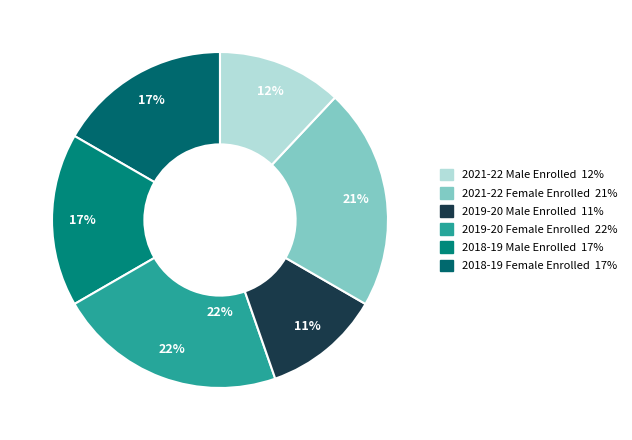

Is the sum of 2018-19 Male Enrolled and 2019-20 Female Enrolled greater than half?

No